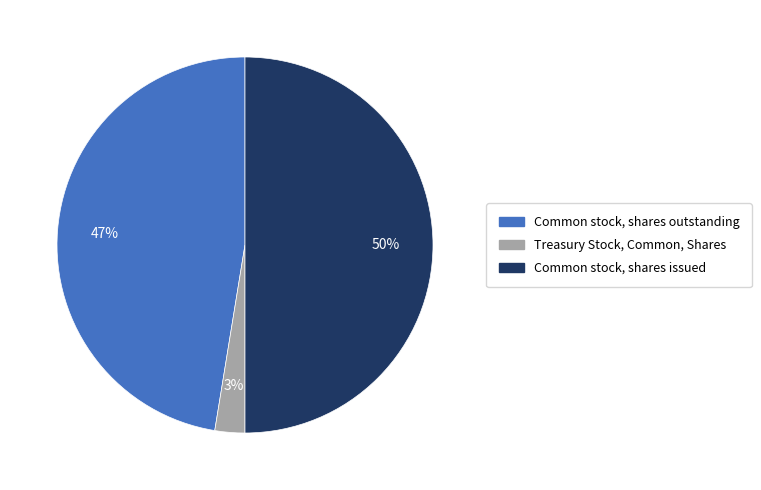

Combined, do Treasury Stock, Common, Shares and Common stock, shares issued account for over 50%?

Yes